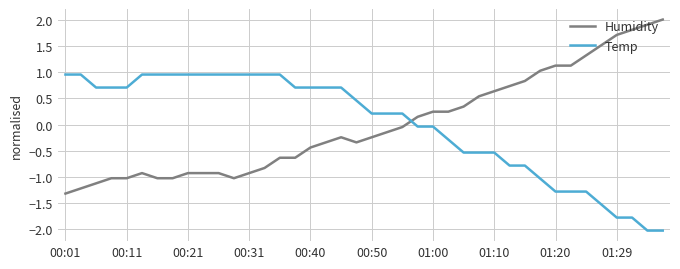

What is the difference between the second highest and second lowest values in the Temp series?

3.0